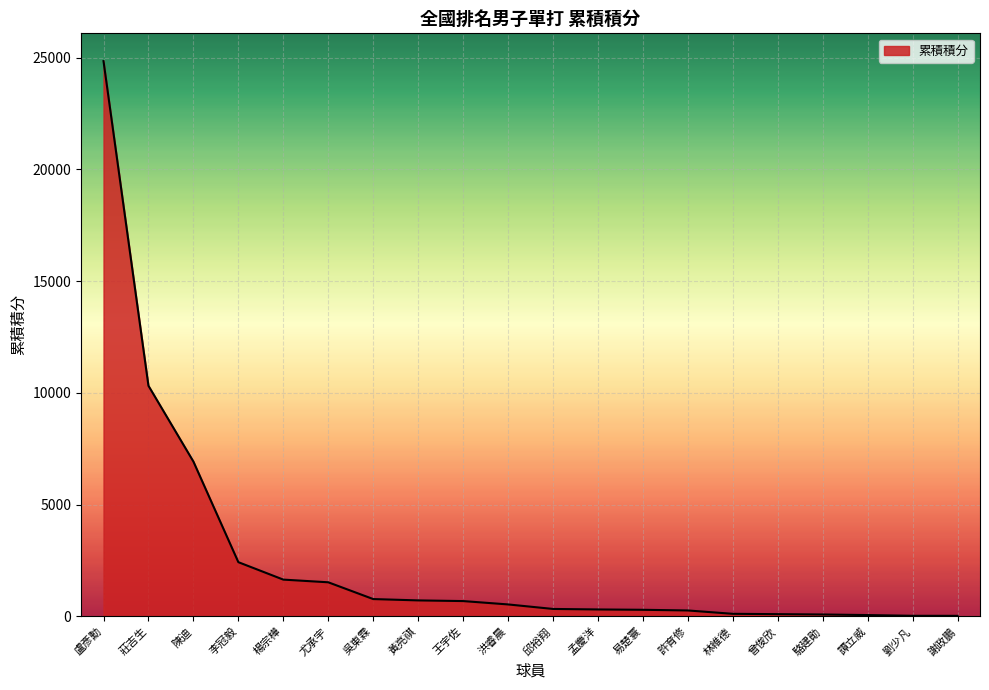

Approximately how many times larger is the value at 莊吉生 compared to 盧彥勳?

0.4